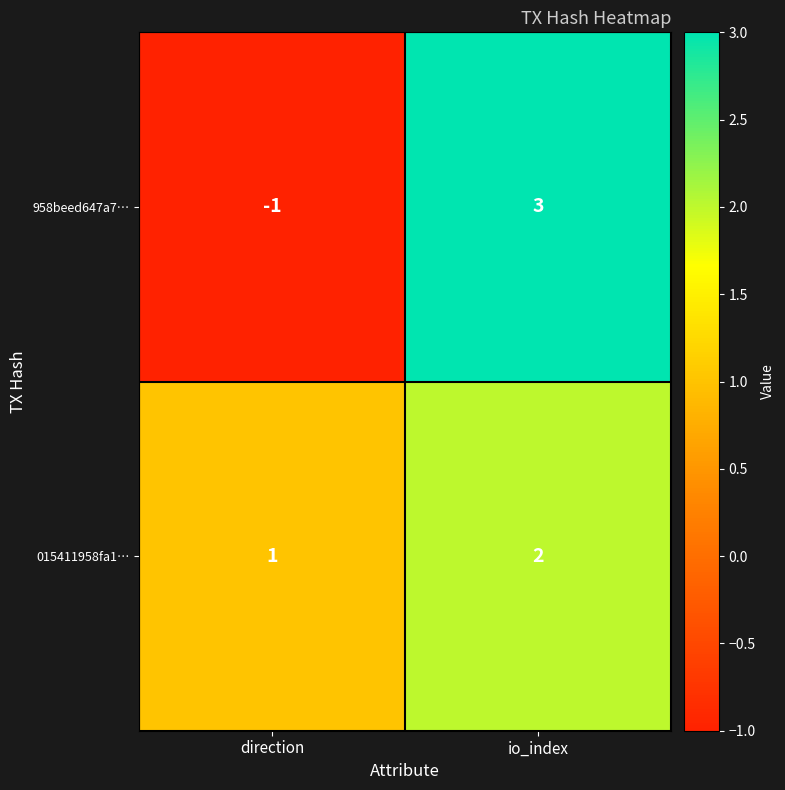

Reading right to left, what are all the values shown in this chart?

958beed647a7…: io_index=3	direction=-1
015411958fa1…: io_index=2	direction=1